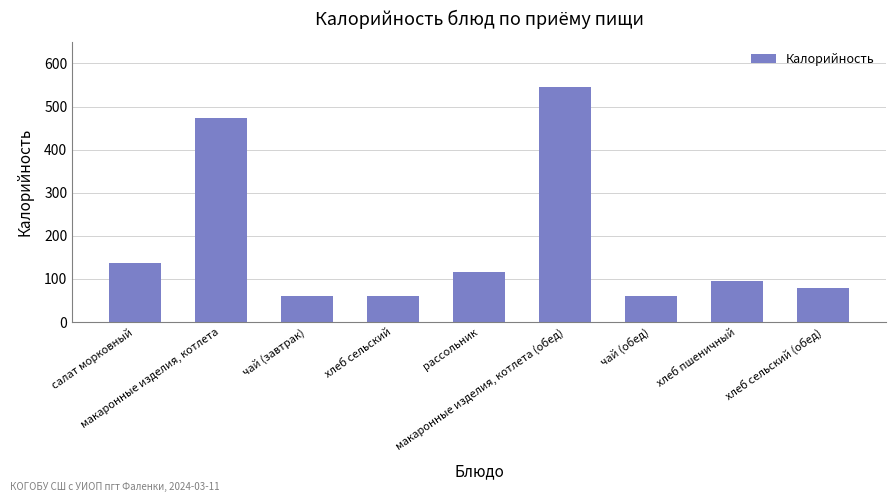

The chart shows a value of 80 at хлеб сельский (обед). True or false?

True